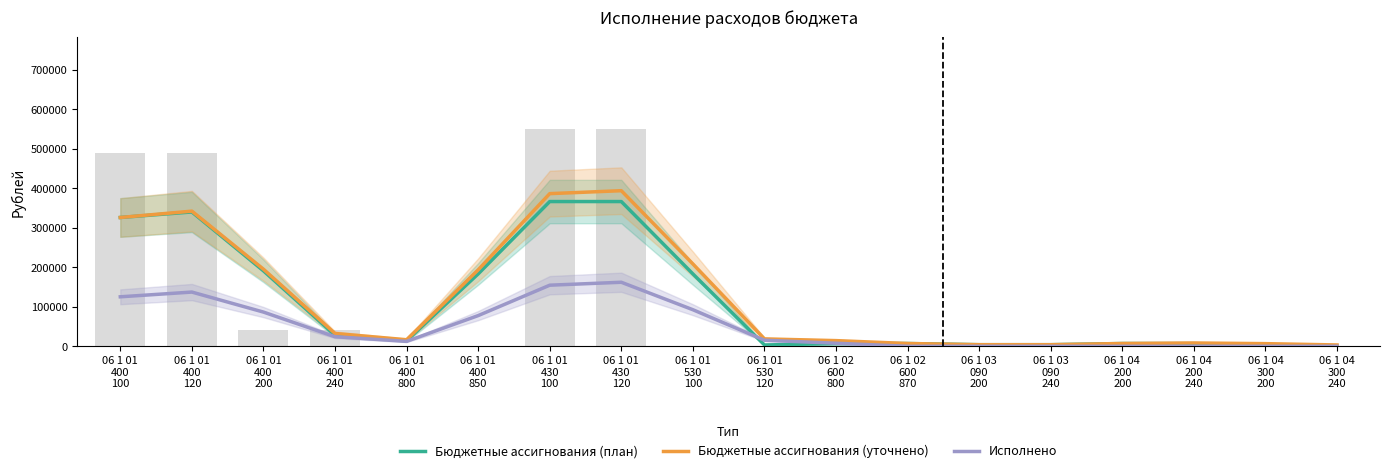

At how many categories does at least one series exceed 131366?

7